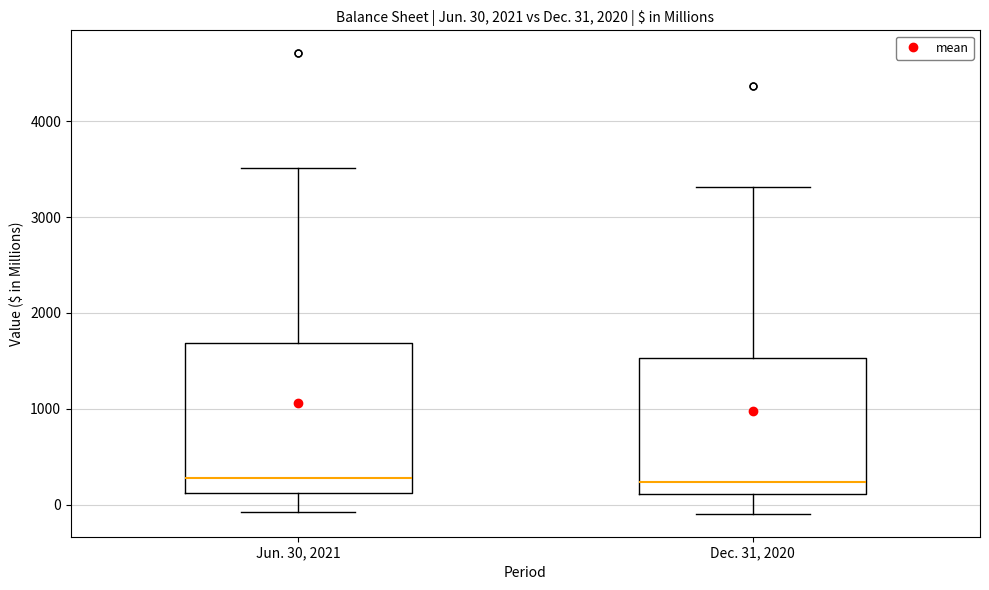

Comparing the boxes themselves (not the whiskers), which one is the tallest?

Jun. 30, 2021